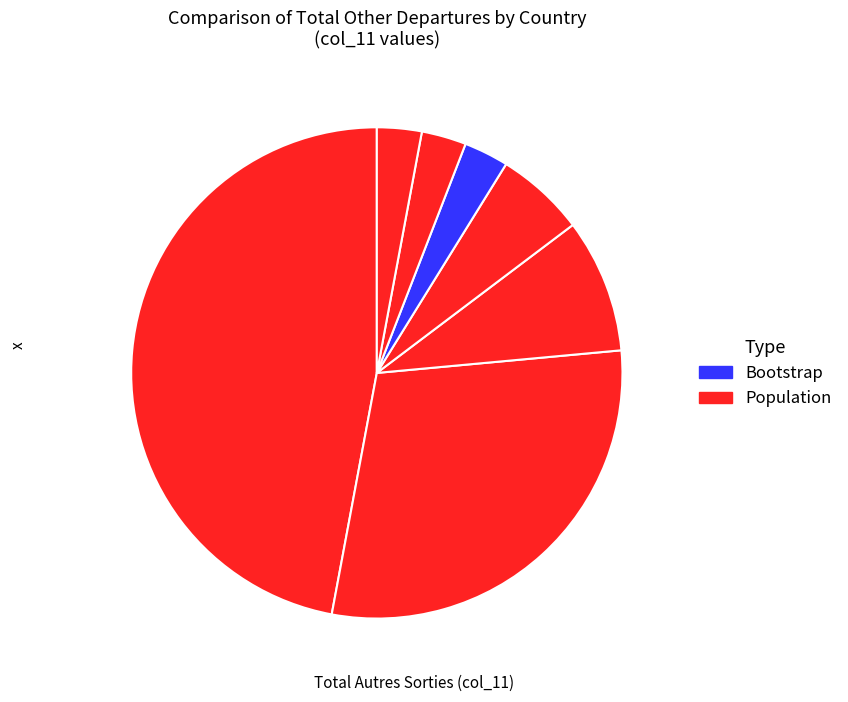

Which category has the smallest portion of the pie?

Amérique